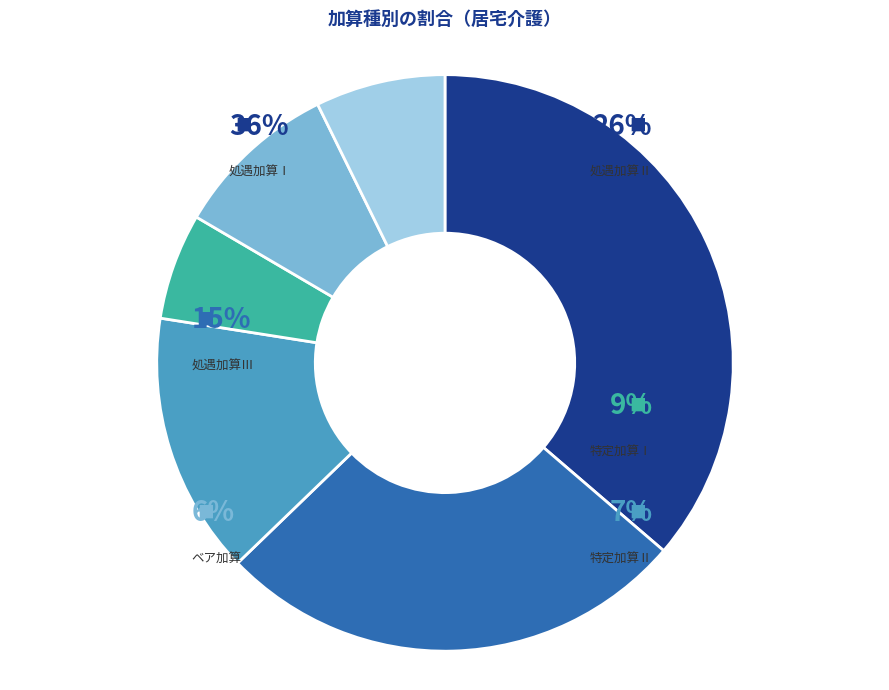

Which slice is the smallest?

ベア加算